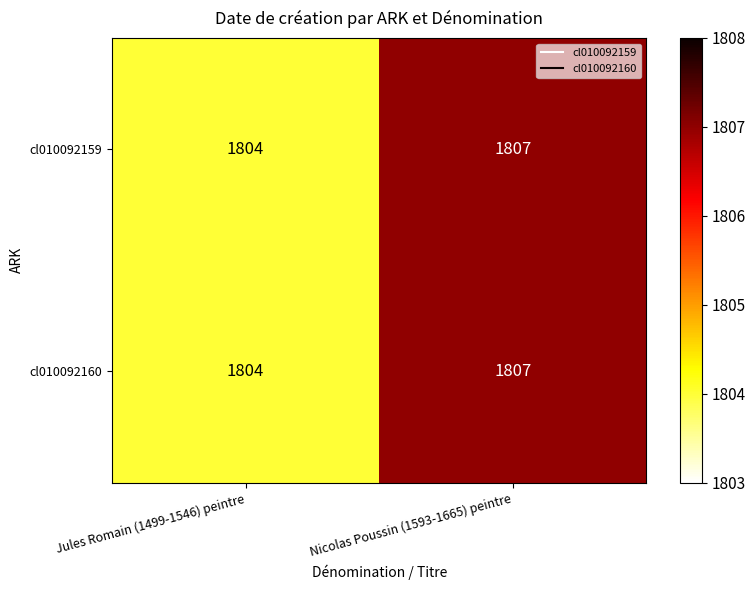

What is the average value of the cl010092159 series?

1806